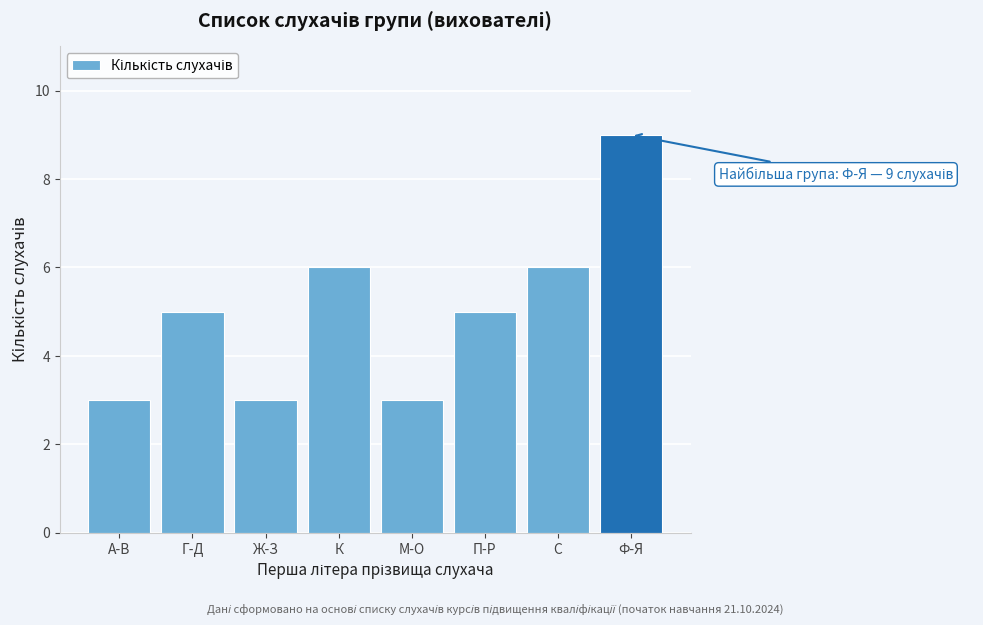

Reading left to right, what are all the values shown in this chart?

3	5	3	6	3	5	6	9